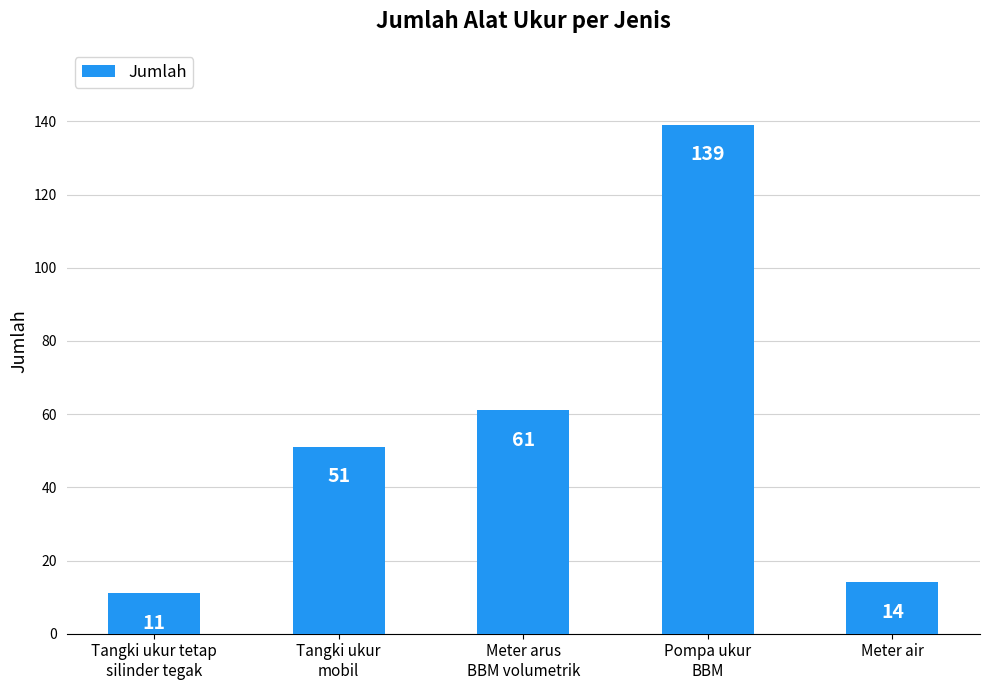

What is the minimum value shown in the chart?

11